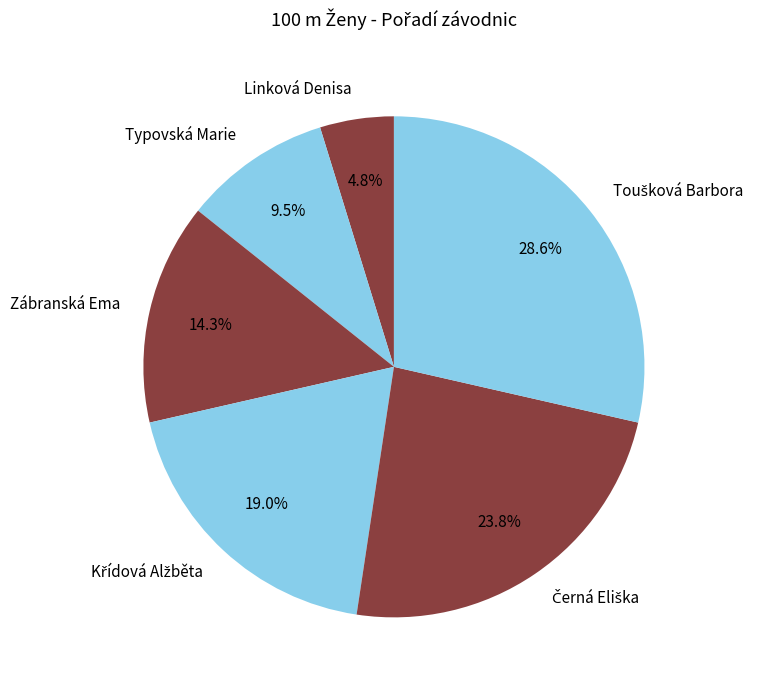

Count the number of slices in the pie.

6